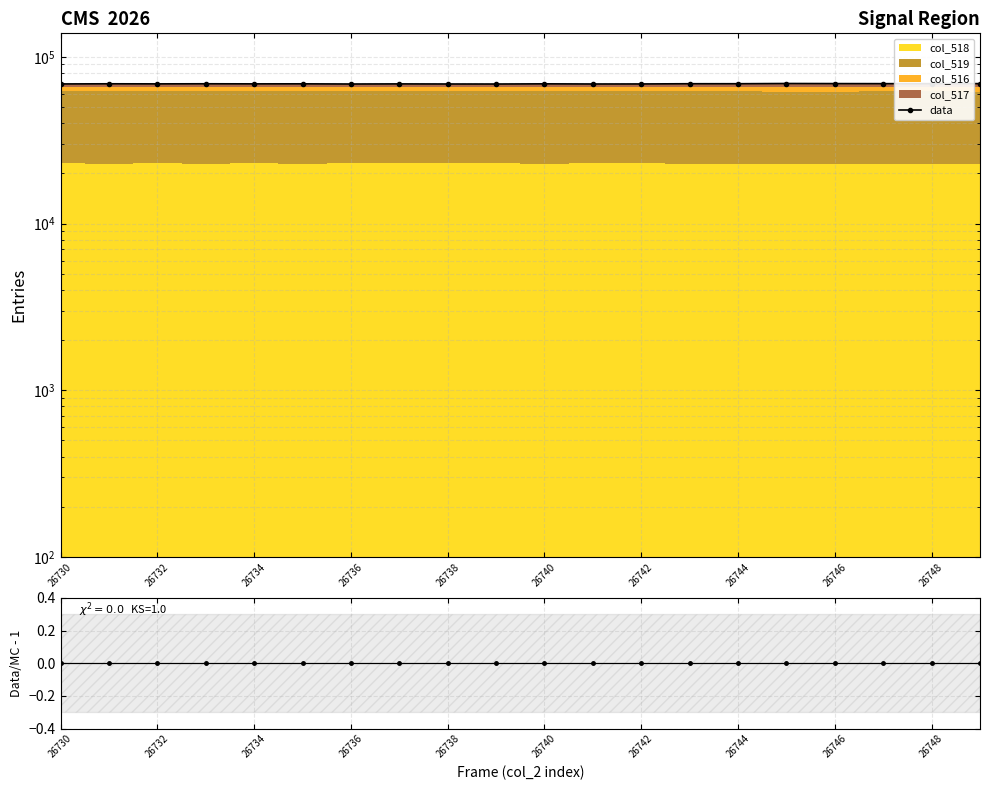

How many interior local peaks does the data series have?

6